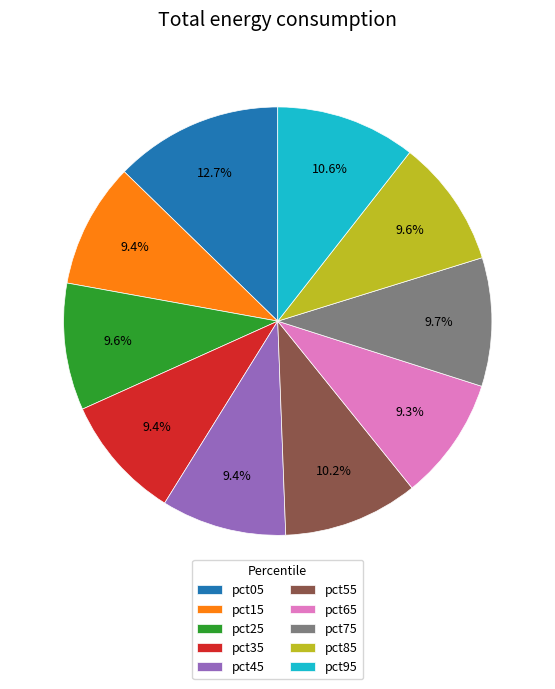

True or false: pct95 accounts for 19% of the total.

False